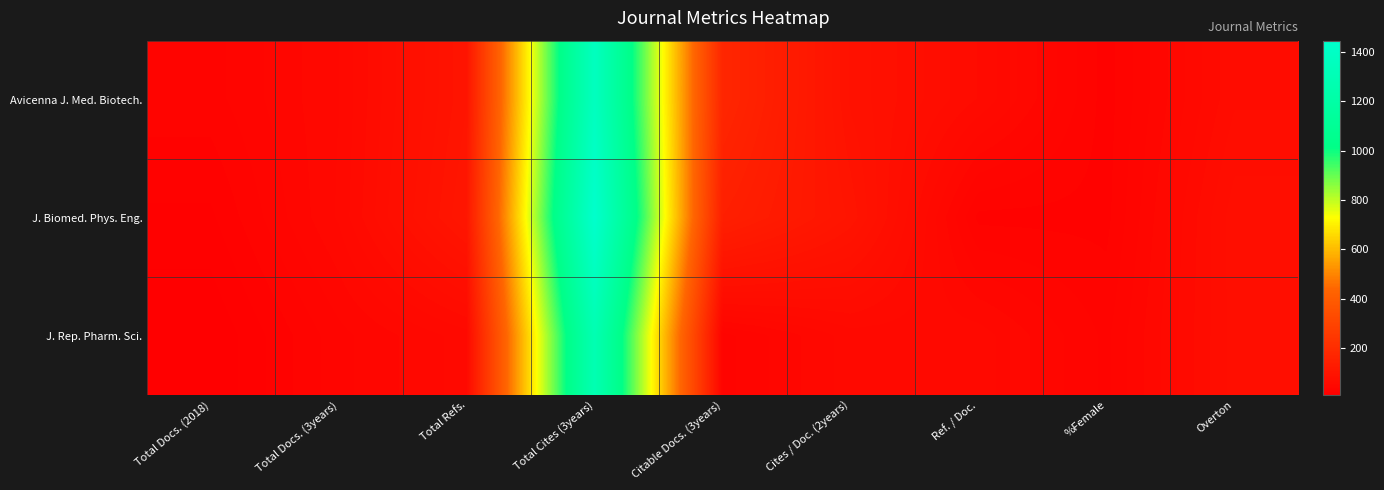

Between Total Refs. and Overton, which is larger?

Total Refs.